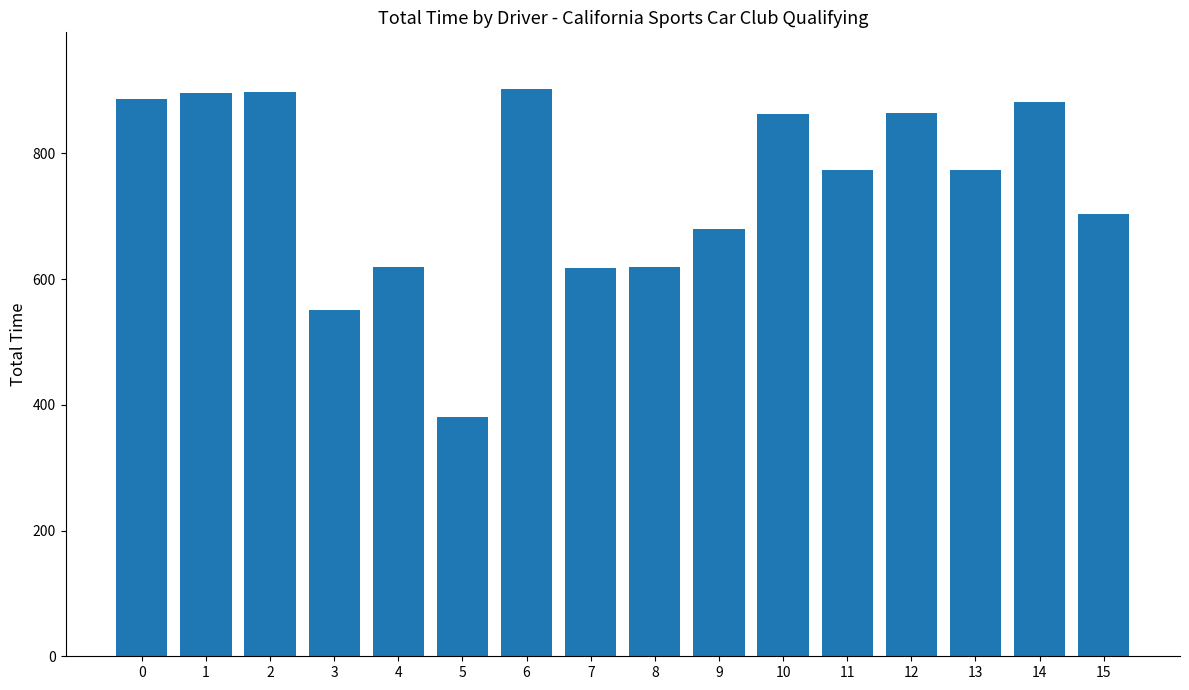

True or false: the data shows 772.9 at 13.

True